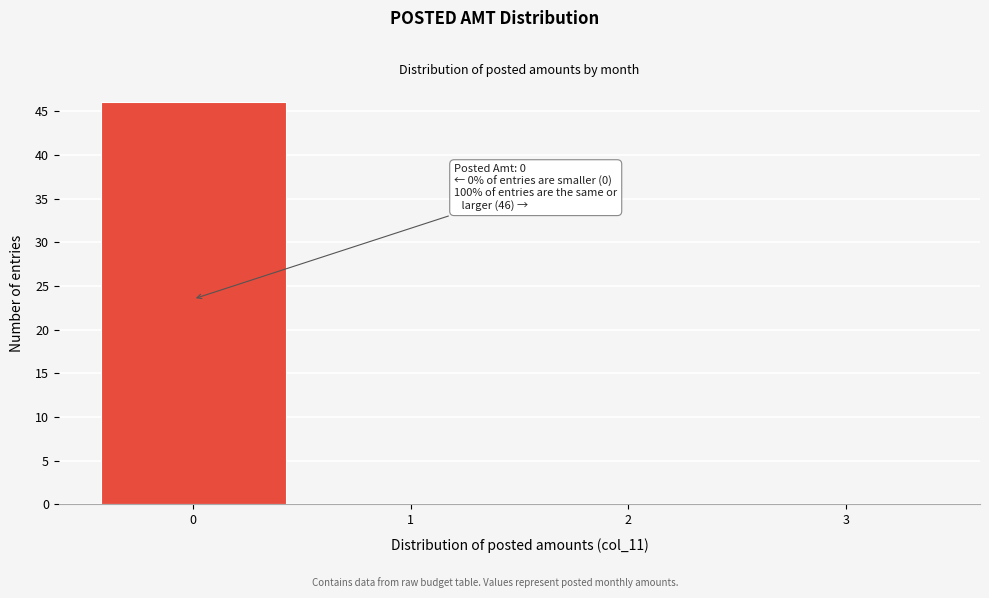

Which range on the x-axis has the tallest bar?

-0.5 to 0.5